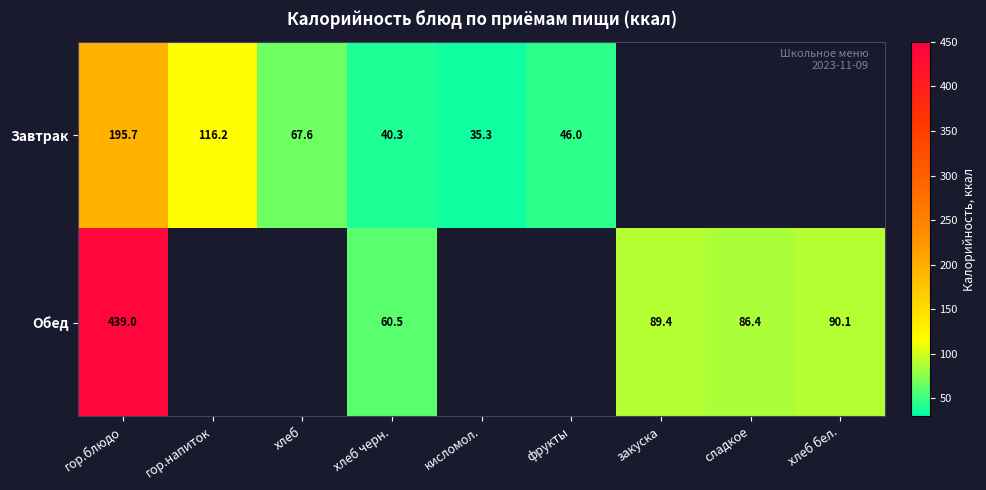

At хлеб черн., list the series in order from largest to smallest.

Обед, Завтрак